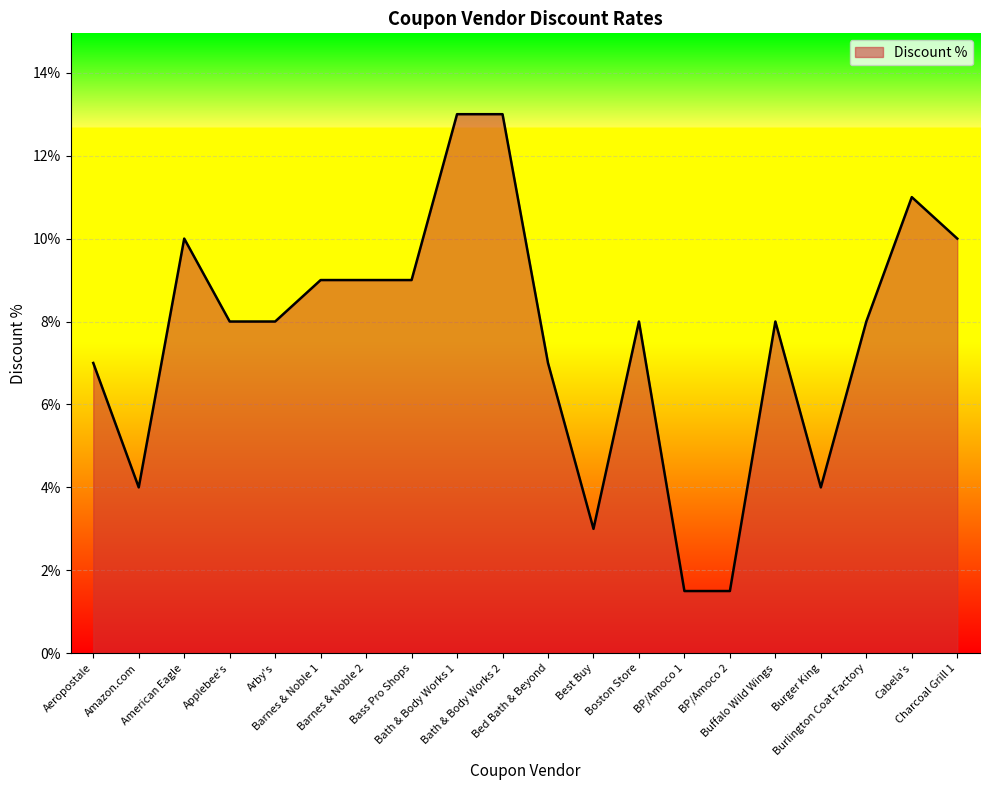

How many interior local peaks (higher than both neighbors) does the data have?

4